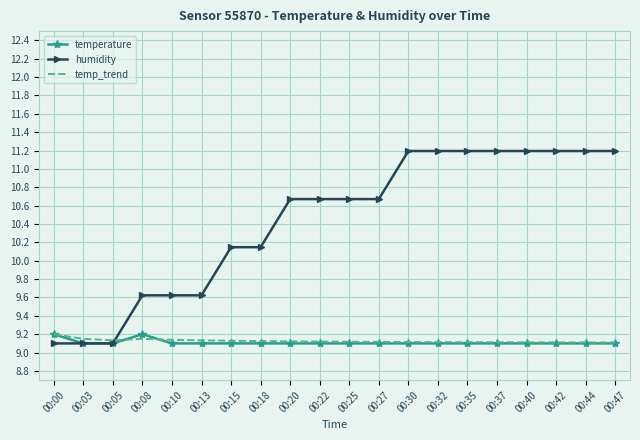

What is the maximum value shown in the chart?

11.2